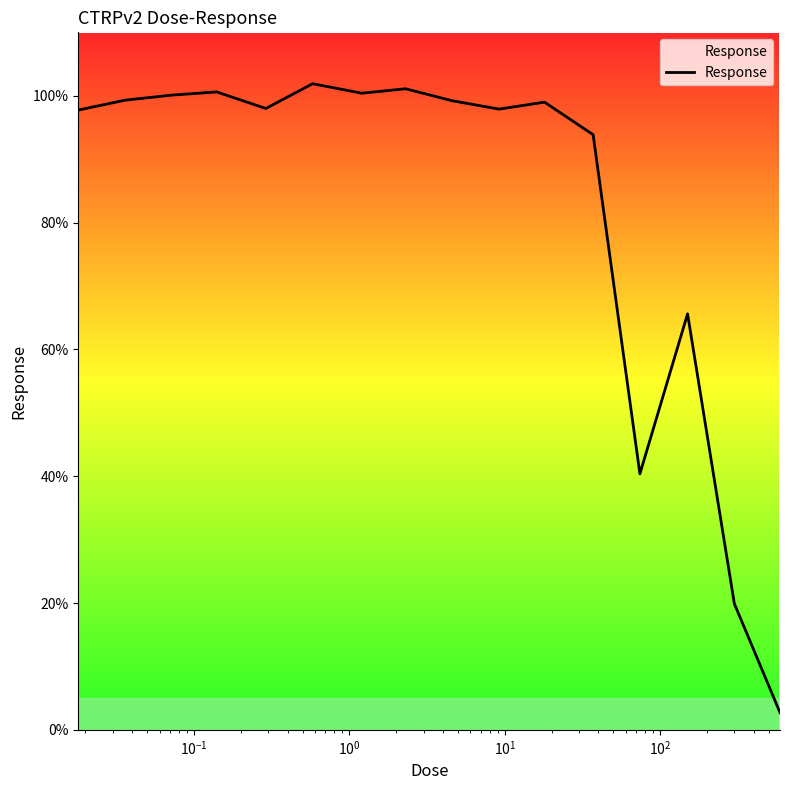

What is the minimum value shown in the chart?

2.7